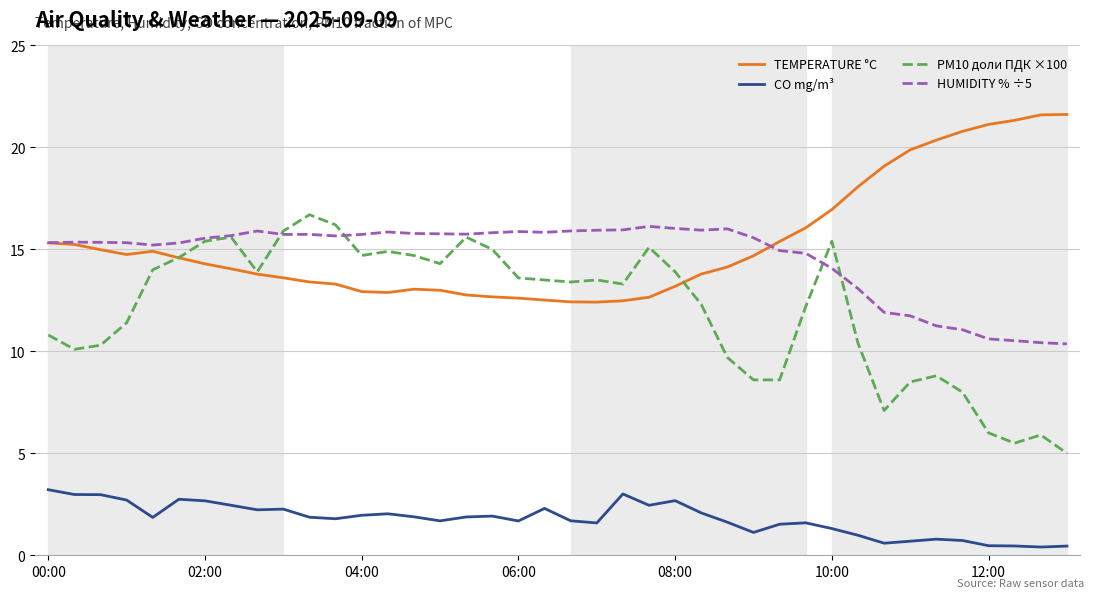

True or false: HUMIDITY % ÷5 and CO mg/m³ intersect in this chart.

False